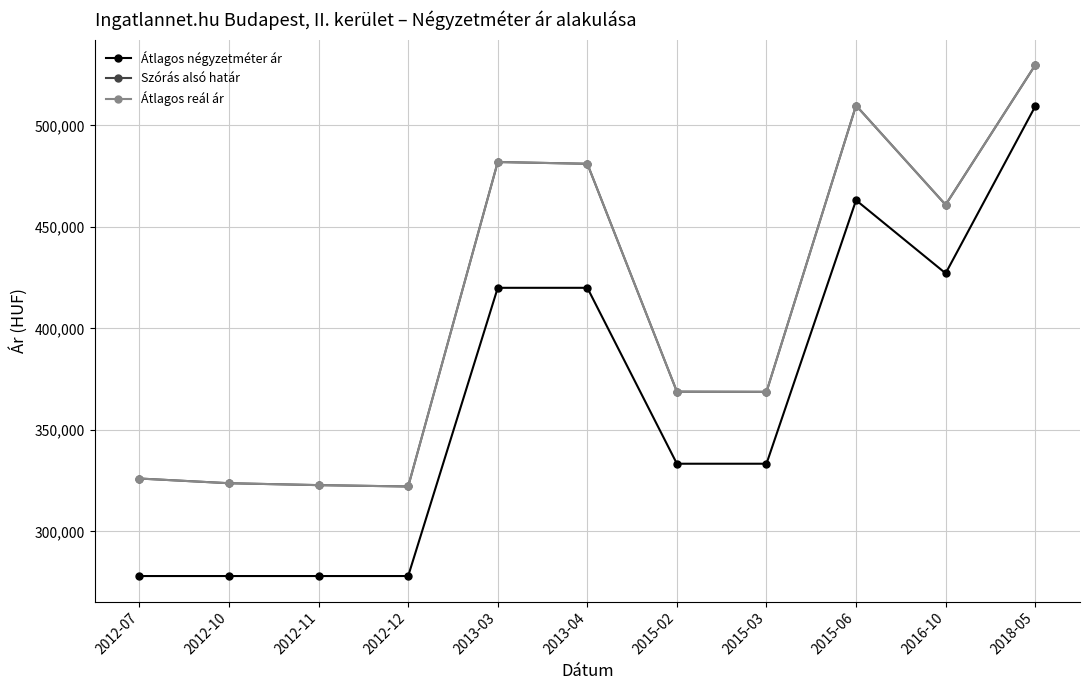

Read the Szórás alsó határ value at 2013-03.

481976